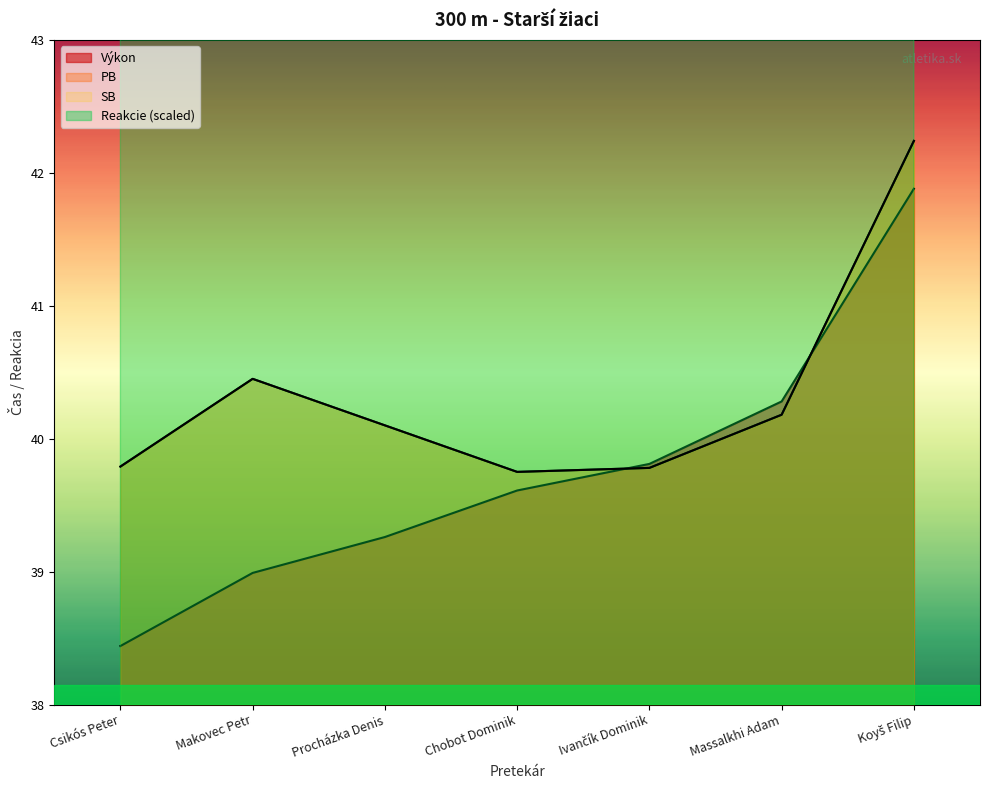

Which series changed the most between Makovec Petr and Ivančík Dominik?

Reakcie